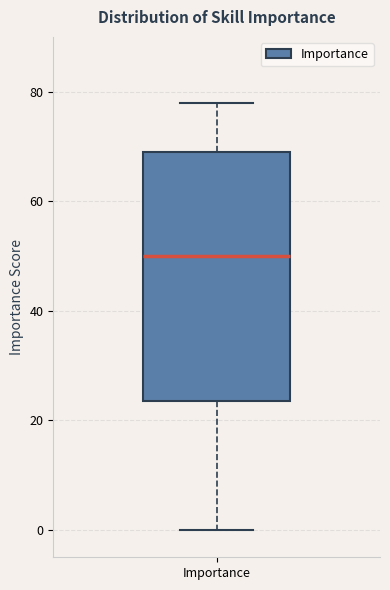

Where does the lower whisker of the box for Importance end on the y-axis? The values are not printed on the chart, so give them approximately, as read against the axis.

0